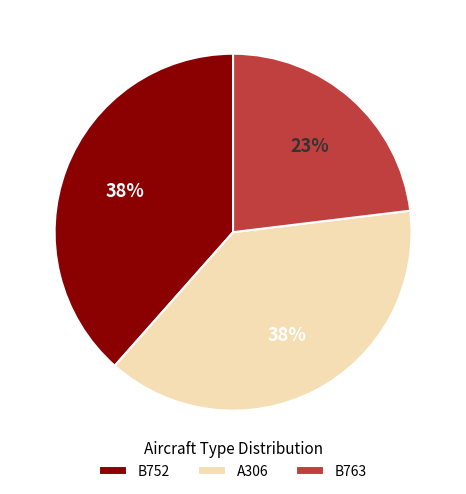

How many slices are in this pie chart?

3